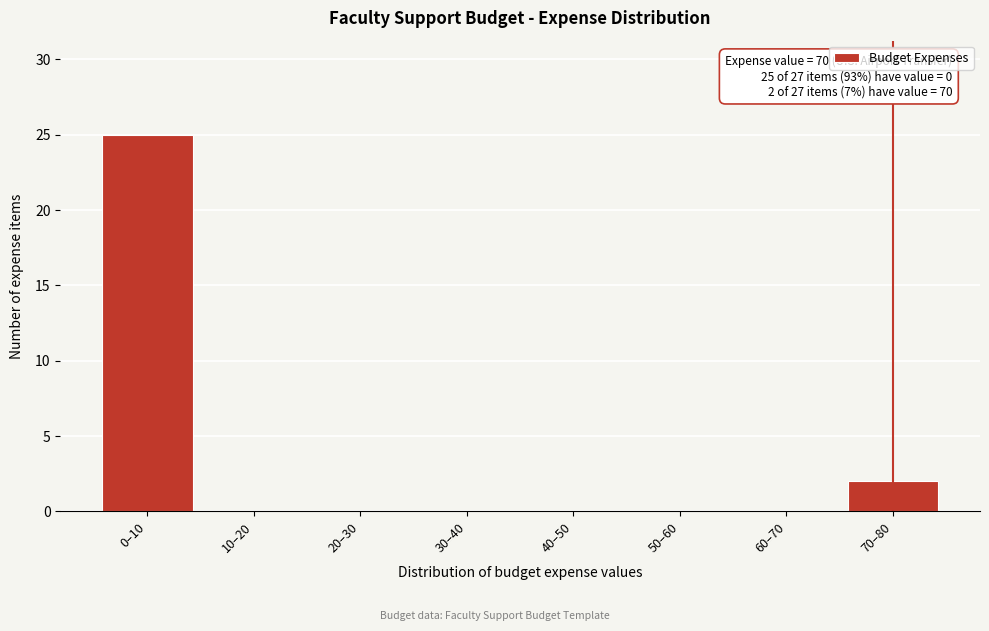

Reading right to left, list all the values displayed in this chart.

70–80=2	60–70=0	50–60=0	40–50=0	30–40=0	20–30=0	10–20=0	0–10=25